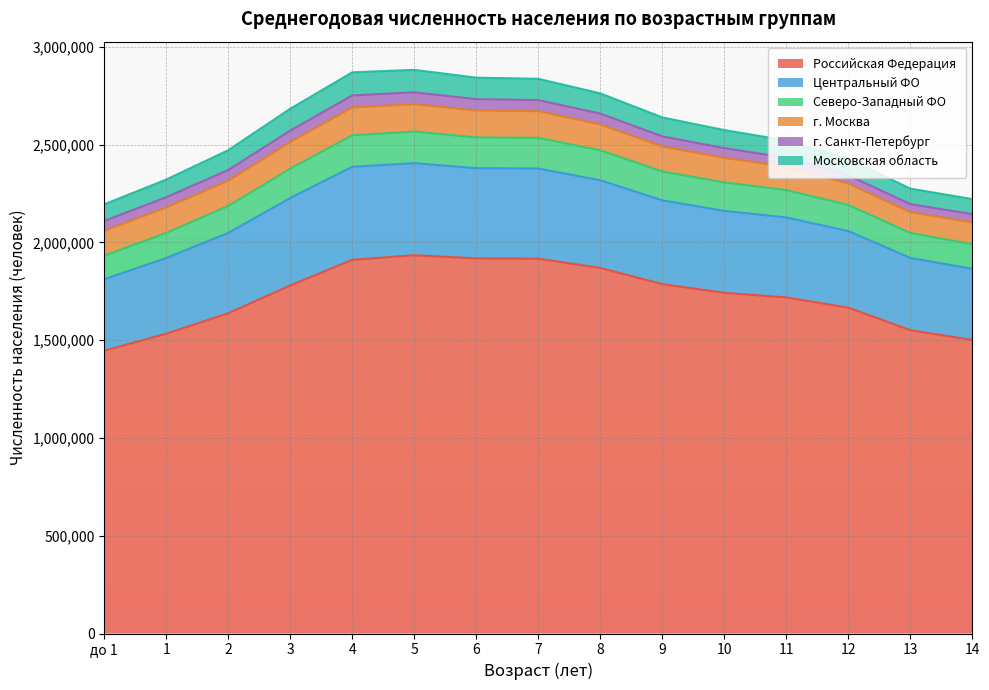

What are all the series names shown in the legend?

Российская Федерация, Центральный ФО, Северо-Западный ФО, г. Москва, г. Санкт-Петербург, Московская область